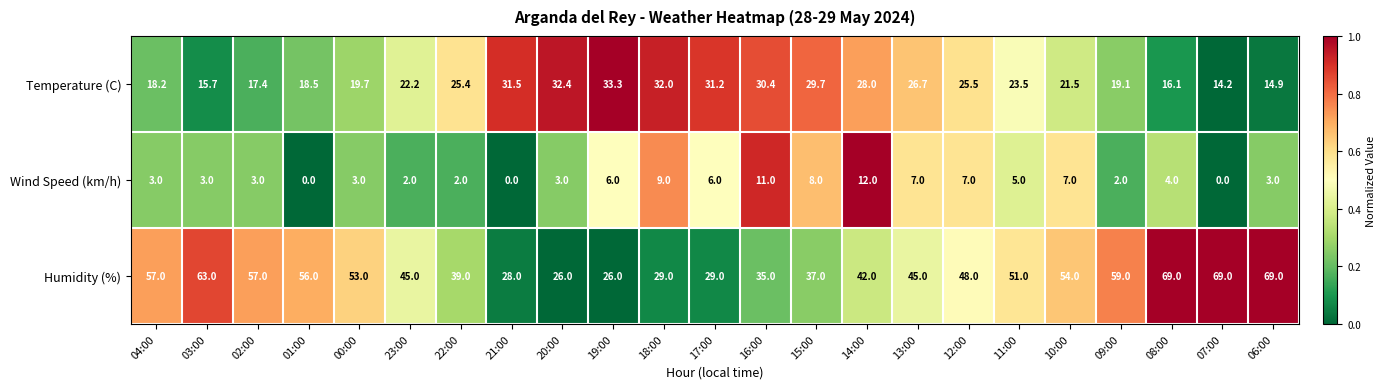

Which series changed the most between 02:00 and 01:00?

Wind Speed (km/h)